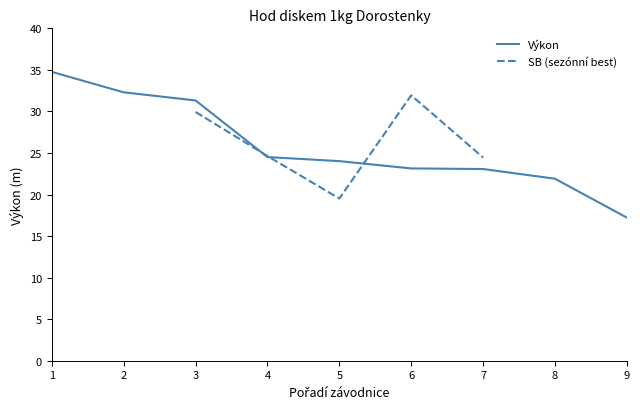

Count the number of data series in this chart.

2